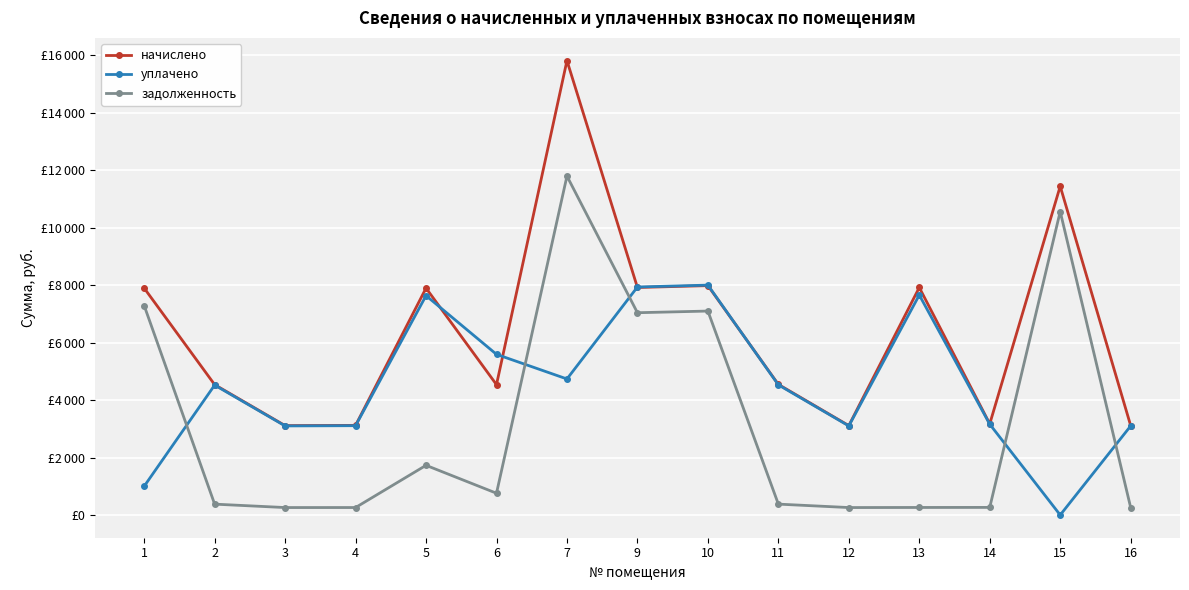

How many values in the начислено series exceed 4544?

8